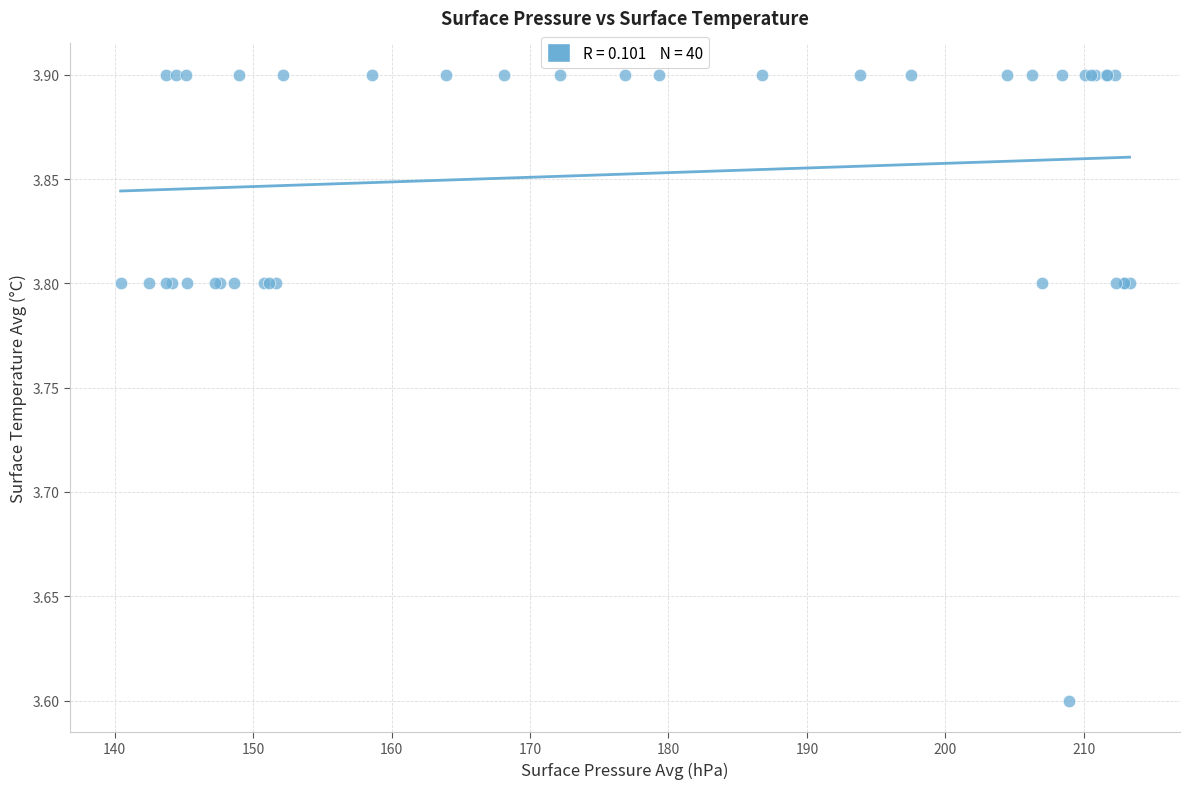

What Y value in the scatter plot is closest to 3?

3.6